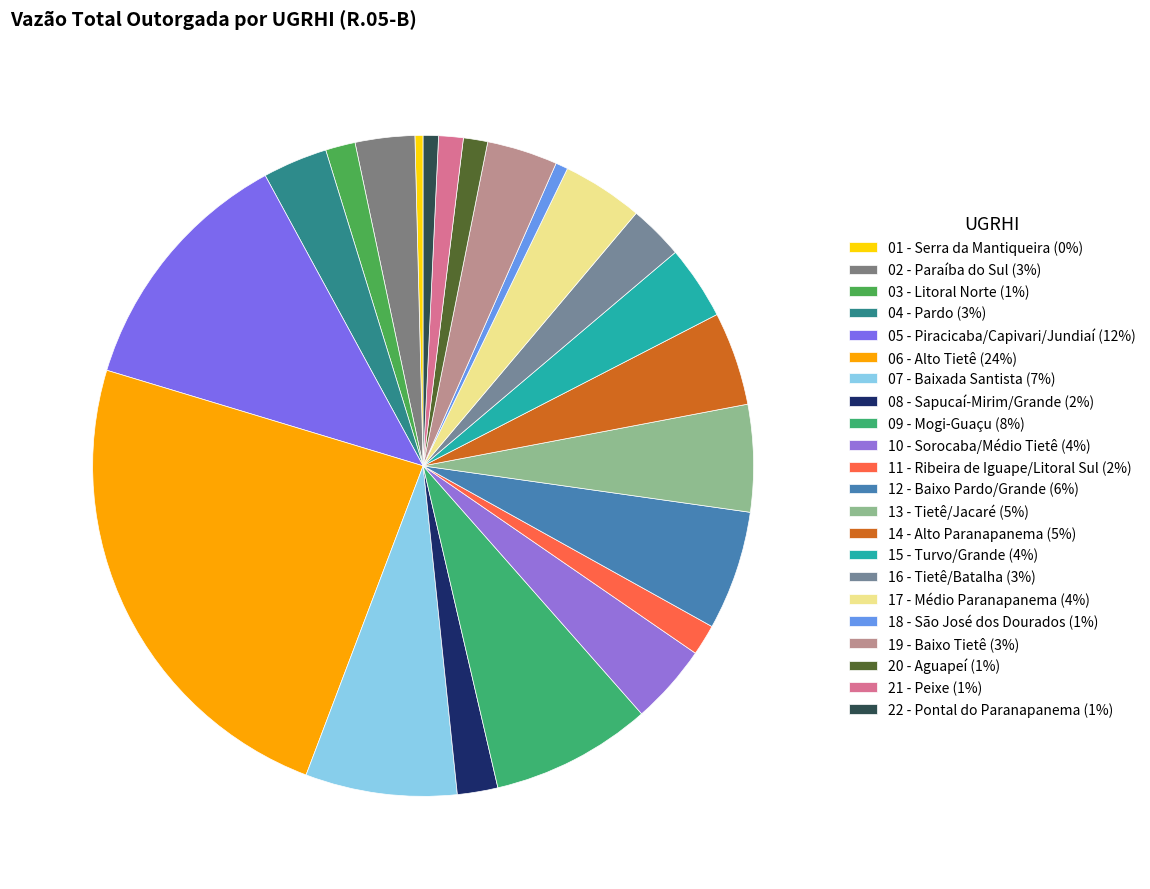

Approximately how many times larger is the value at 02 - Paraíba do Sul compared to 22 - Pontal do Paranapanema?

3.9